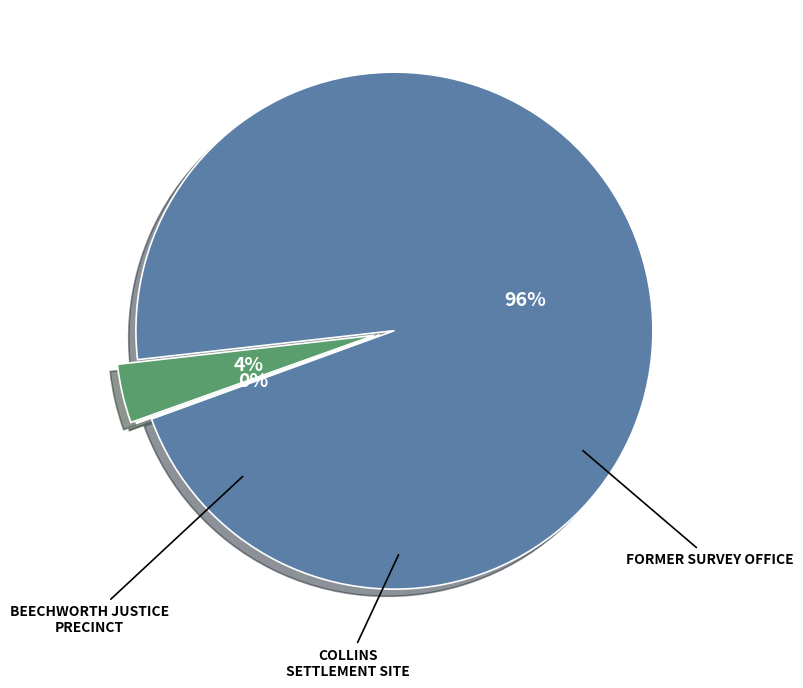

Which category accounts for the majority?

FORMER SURVEY OFFICE